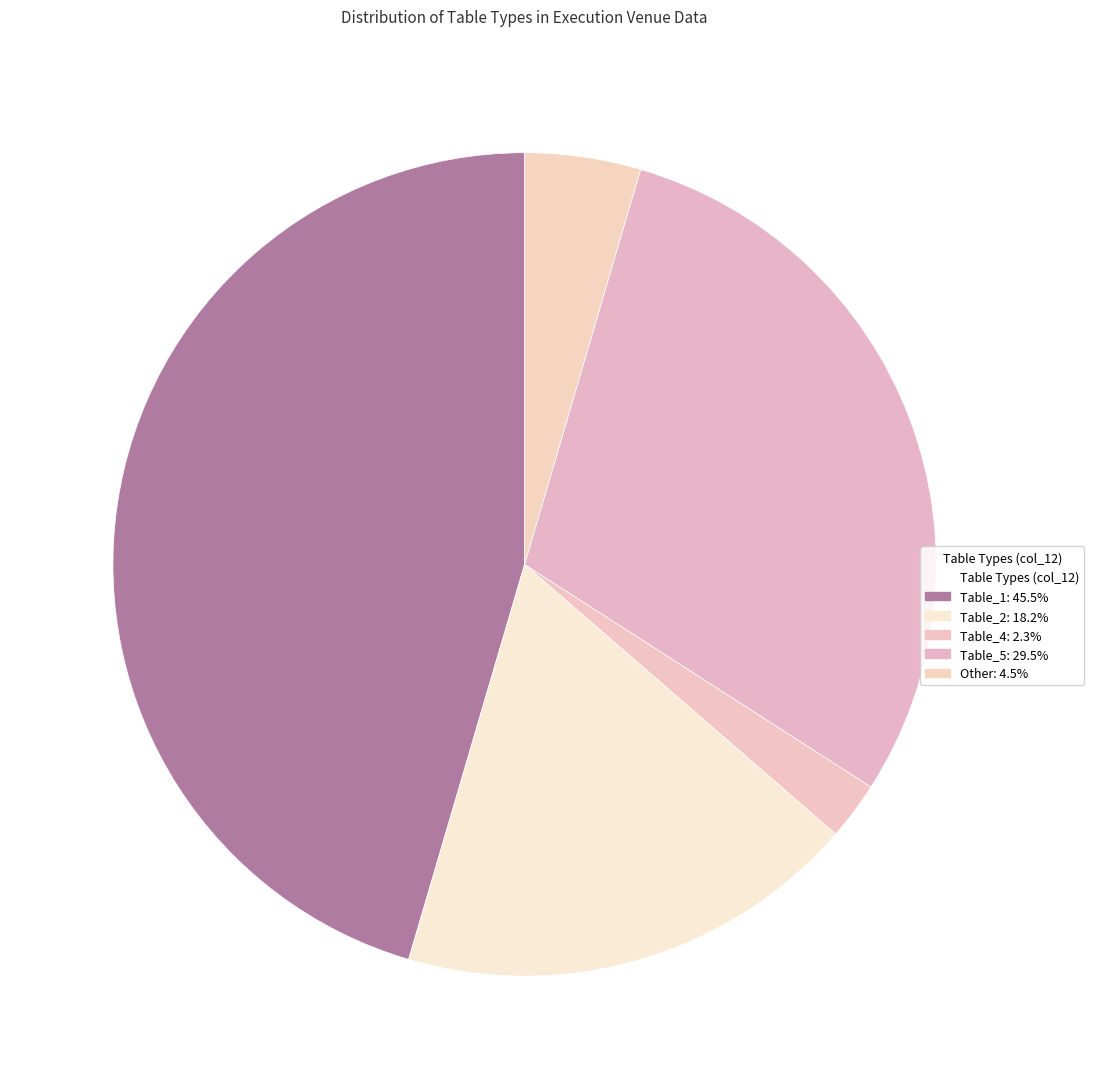

Count the number of slices in the pie.

5